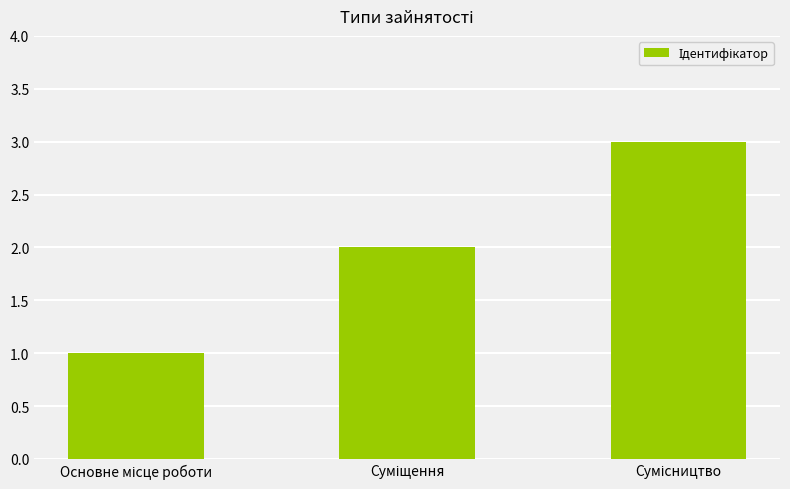

What is the sum of all values?

6